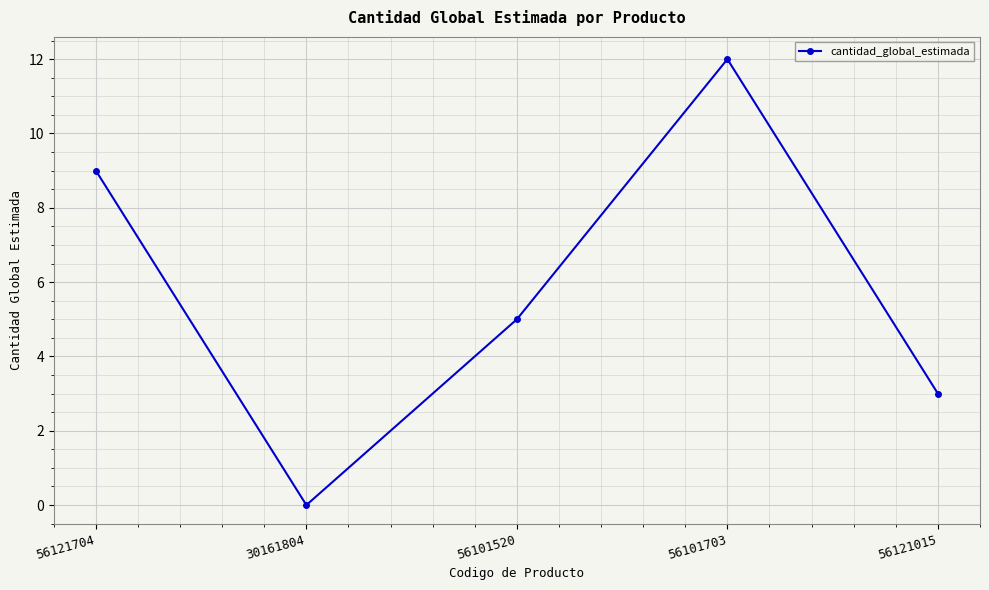

Is this an area chart (filled region under the line)?

No